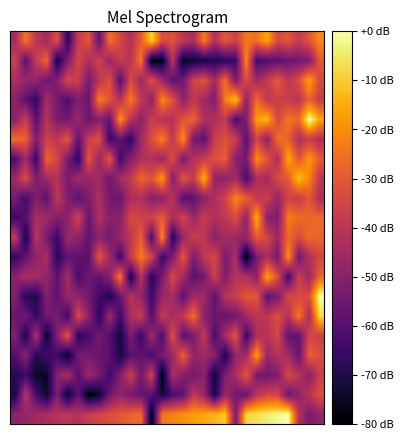

Count the number of data series in this chart.

20